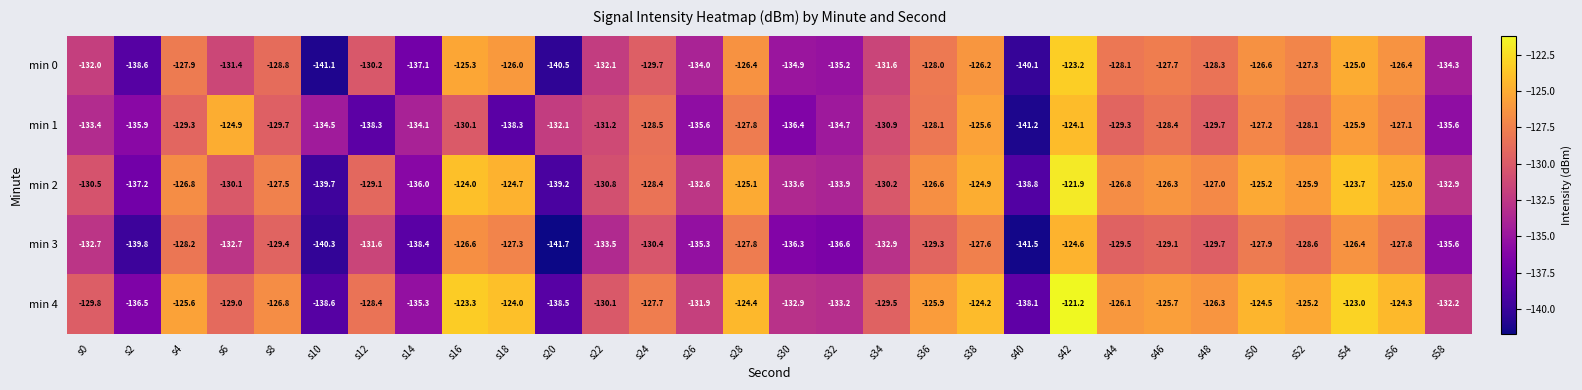

True or false: min 2 has a value of -54.1 at s44.

False